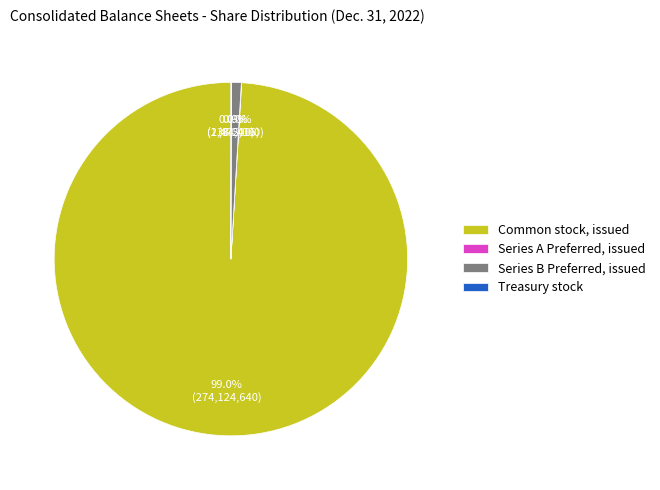

Is there a majority slice in this chart?

Yes